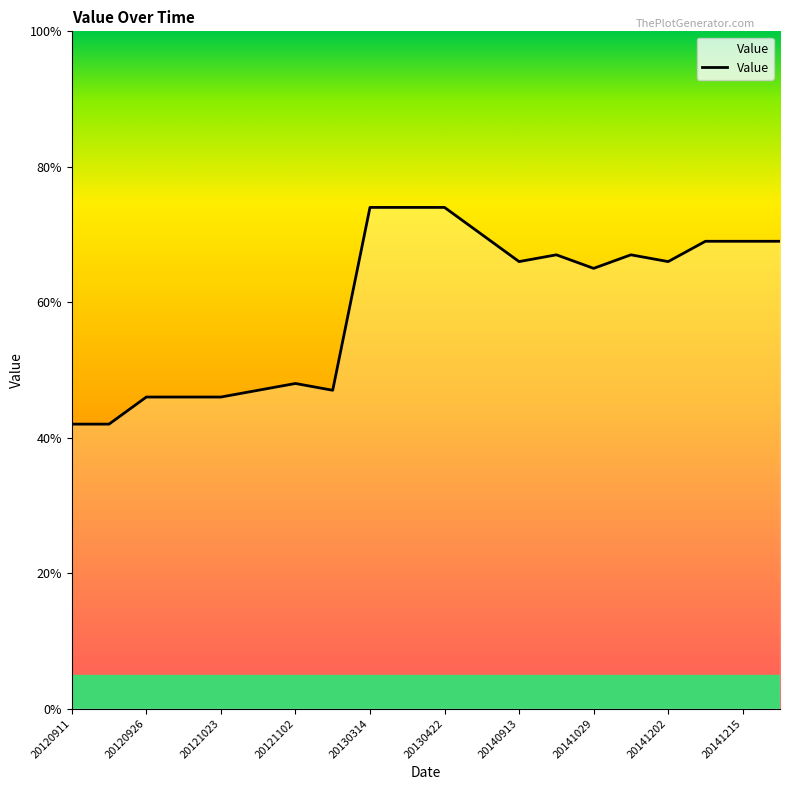

What is the maximum value shown in the chart?

74